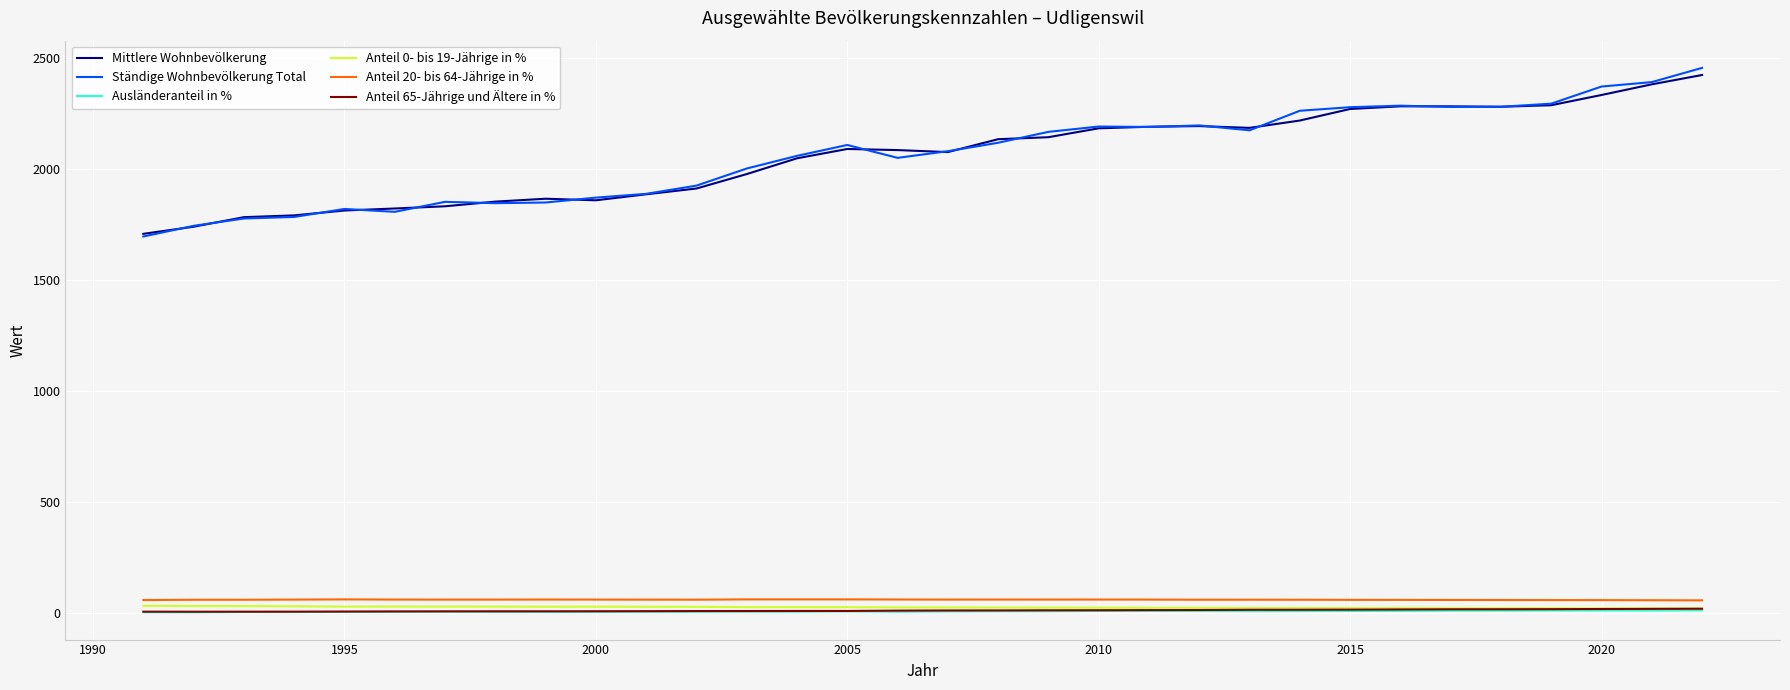

True or false: Ständige Wohnbevölkerung Total and Anteil 20- bis 64-Jährige in % cross at least once.

False